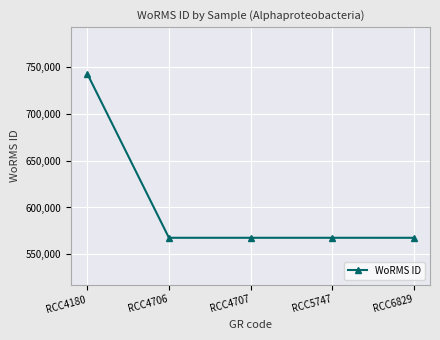

True or false: there are more than 2 points higher than both neighbors.

False